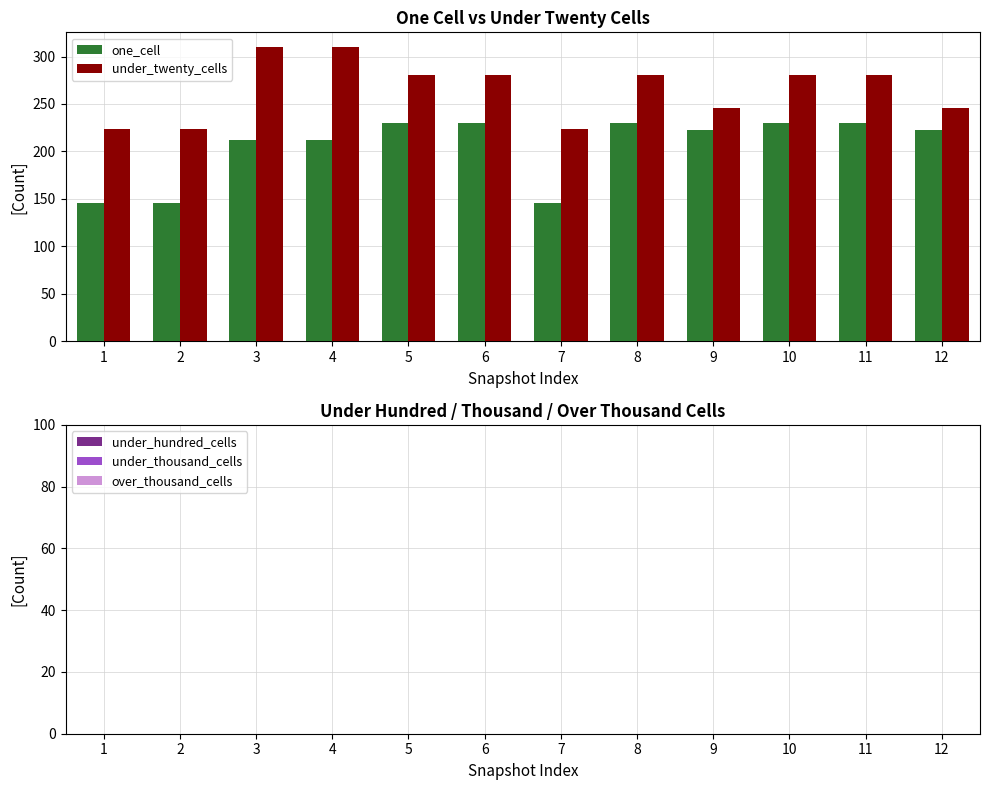

Reading left to right, transcribe all the data shown in this chart.

one_cell: 1=146	2=146	3=212	4=212	5=230	6=230	7=146	8=230	9=223	10=230	11=230	12=223
under_twenty_cells: 1=224	2=224	3=310	4=310	5=281	6=281	7=224	8=281	9=246	10=281	11=281	12=246